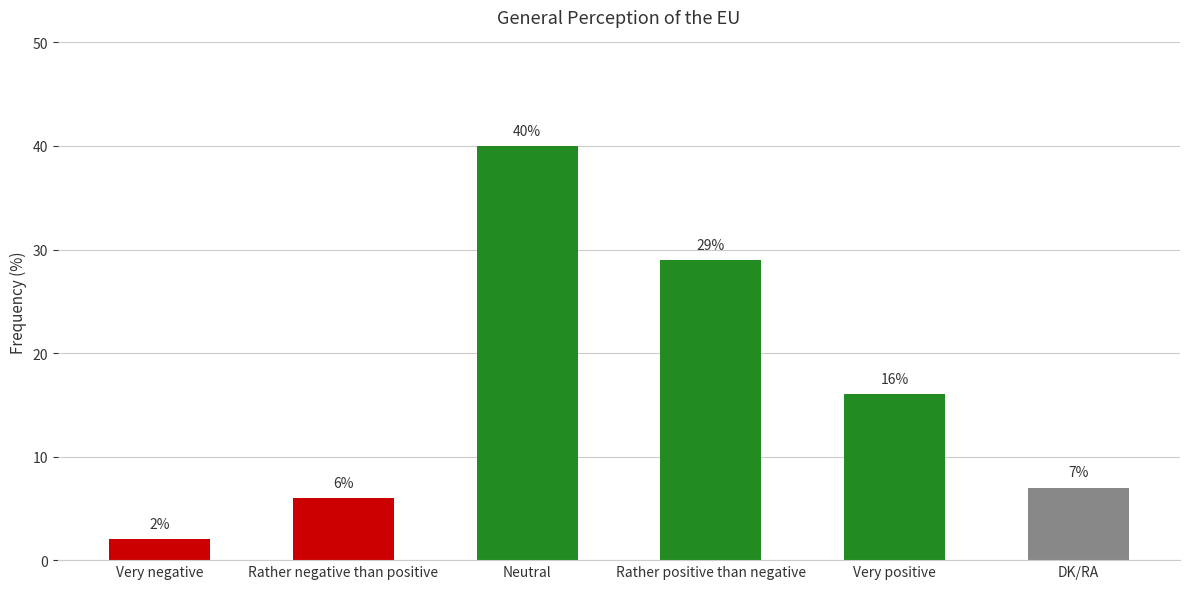

Is it true that the value at Very positive is 16?

True